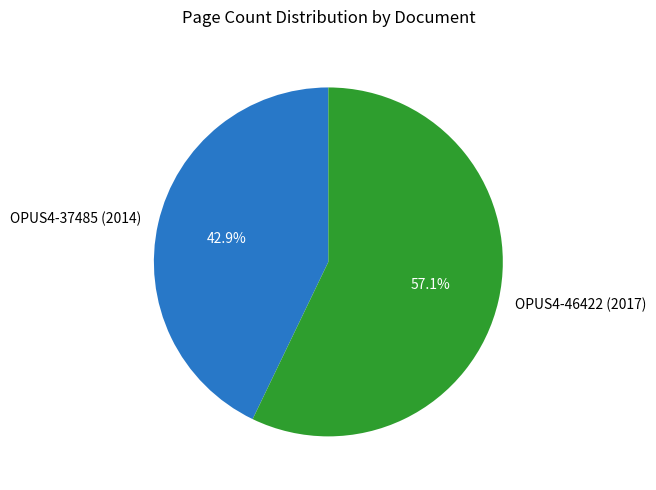

How much of the chart is everything except OPUS4-37485 (2014)?

57.1%